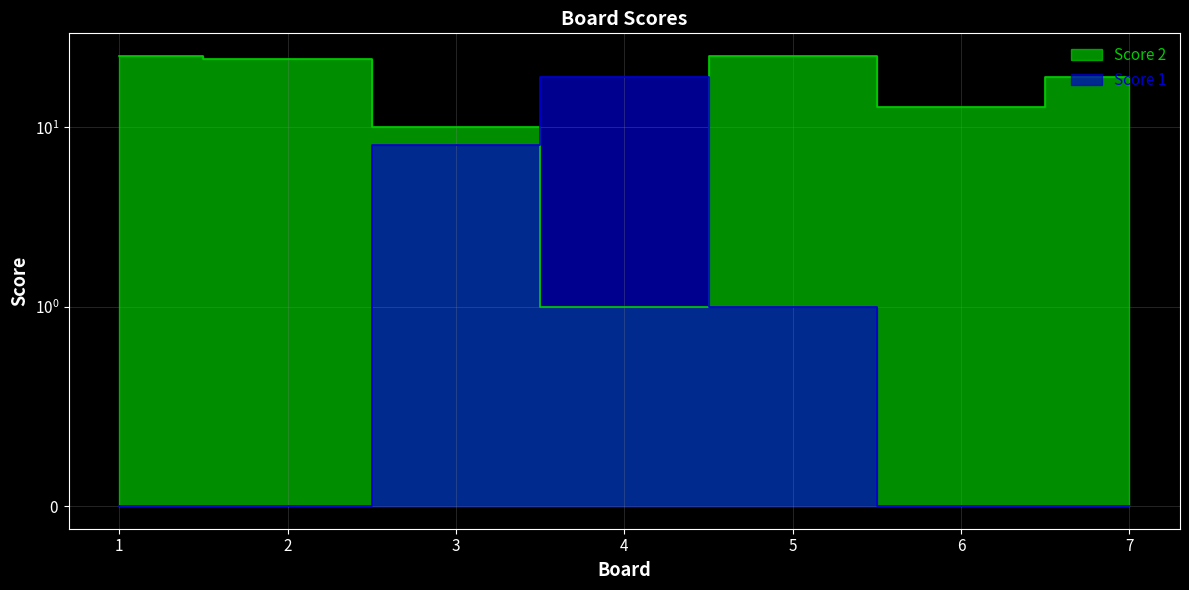

The value of Score 1 at 4 is 7. True or false?

False